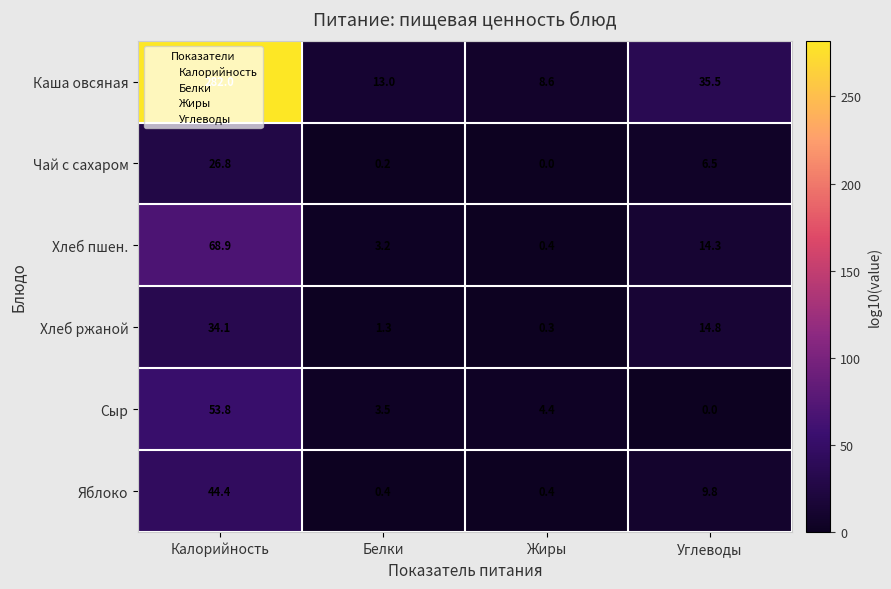

What is the difference between the second highest and second lowest values in the Хлеб пшен. series?

11.1